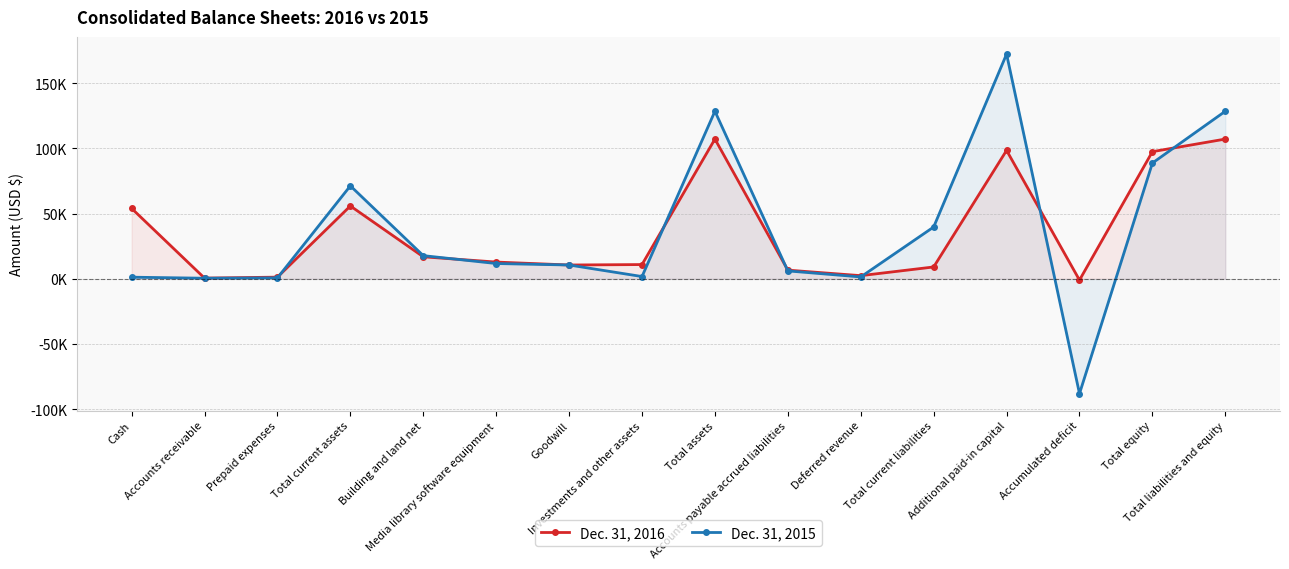

Is the value of Dec. 31, 2015 at Building and land net greater than the value of Dec. 31, 2016 at Building and land net?

Yes